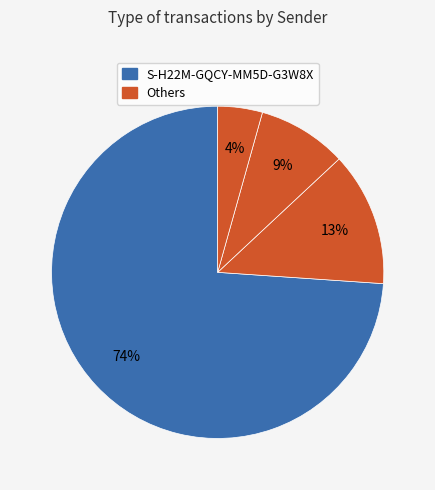

To the nearest percent, what is the average slice percentage?

25%